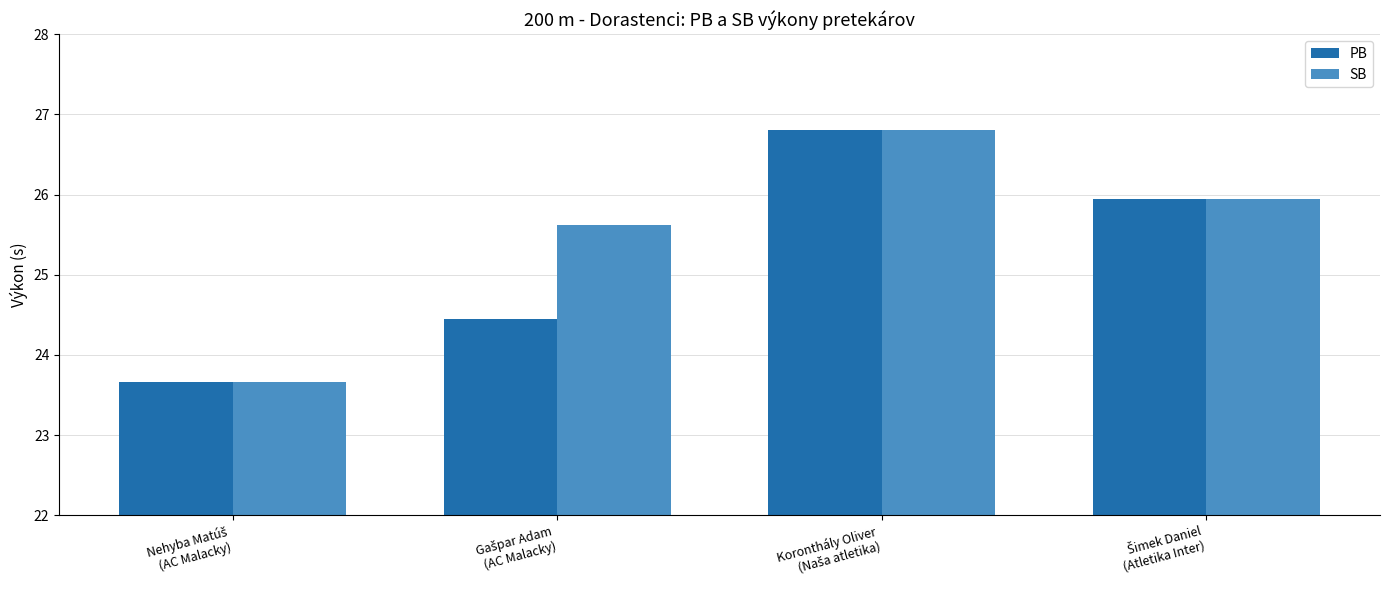

What is the minimum value for PB?

23.7